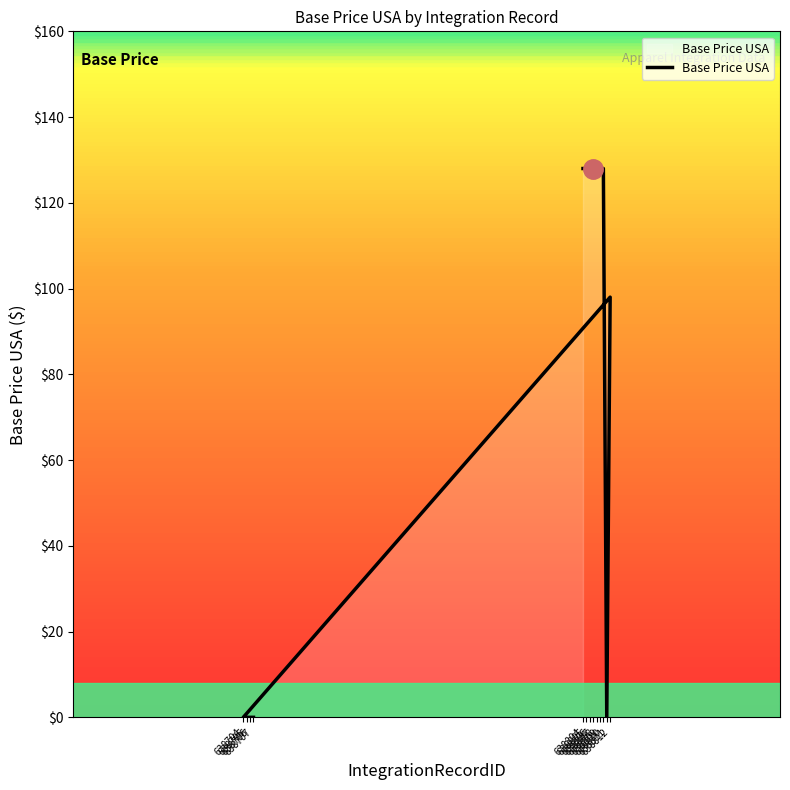

Where is the data nearest to the value 64?

638812